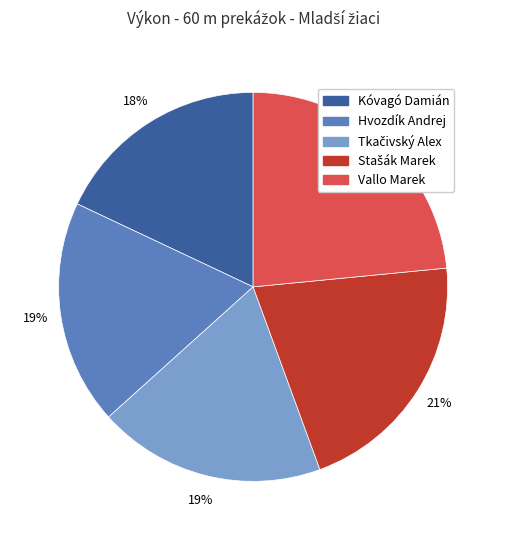

What percentage is the Kóvagó Damián slice, to the nearest percent?

18%